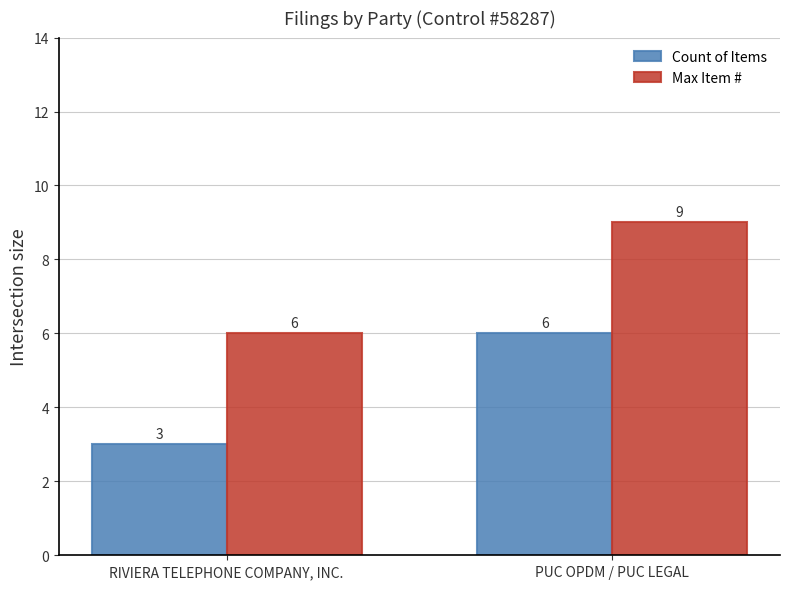

How many series are shown in this chart?

2